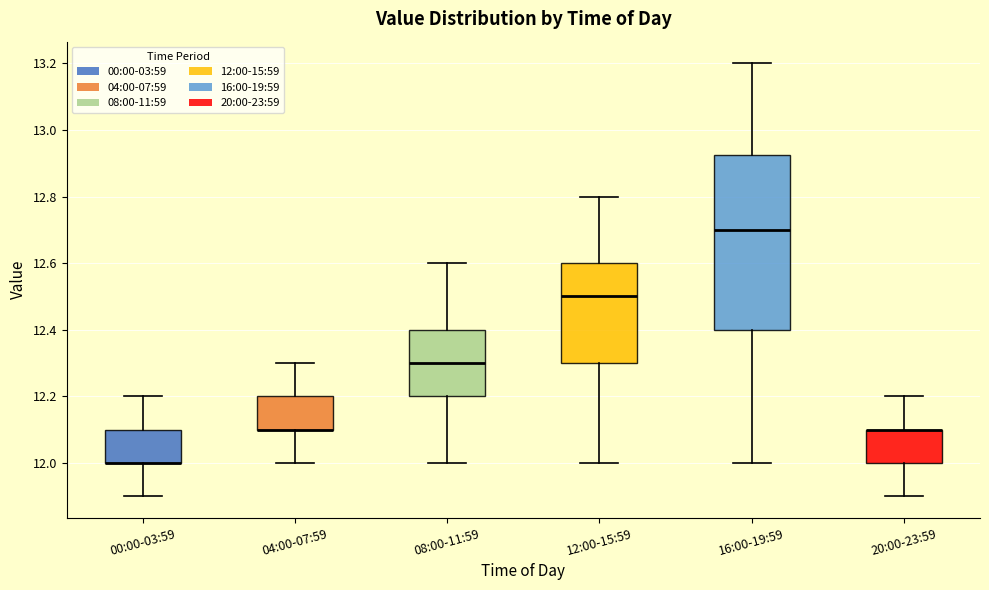

Reading left to right, transcribe this box plot: for each box, give where its median line is, the range the box spans, and where its two whiskers end, as read against the y-axis. The values are not printed on the chart, so give them approximately, as read against the axis.

00:00-03:59: median 12.00 (drawn on the box's lower edge), box 12.00 to 12.10, whiskers 11.90 to 12.20
04:00-07:59: median 12.10 (drawn on the box's lower edge), box 12.10 to 12.20, whiskers 12.00 to 12.30
08:00-11:59: median 12.30, box 12.20 to 12.40, whiskers 12.00 to 12.60
12:00-15:59: median 12.50, box 12.30 to 12.60, whiskers 12.00 to 12.80
16:00-19:59: median 12.70, box 12.40 to 12.92, whiskers 12.00 to 13.20
20:00-23:59: median 12.10 (drawn on the box's upper edge), box 12.00 to 12.10, whiskers 11.90 to 12.20